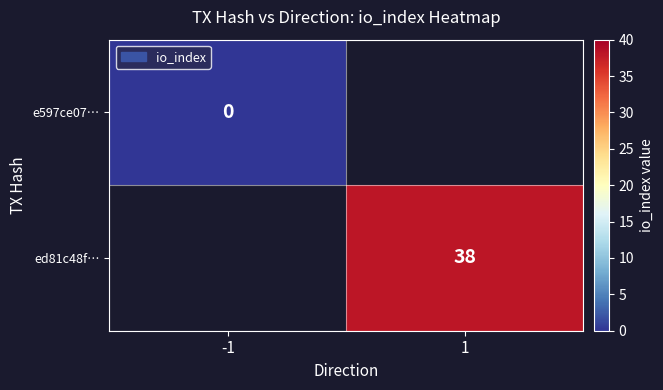

Is the value of e597ce07… at -1 greater than the value of ed81c48f… at 1?

No